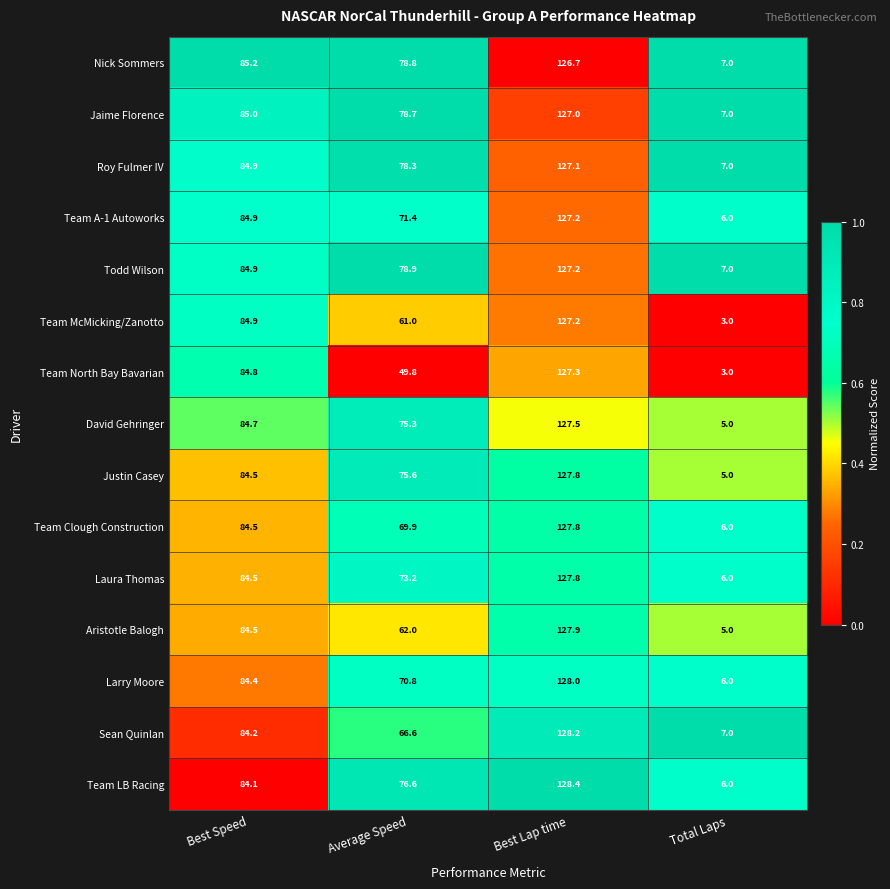

Is it true that Justin Casey equals 135.7 at Best Speed?

False